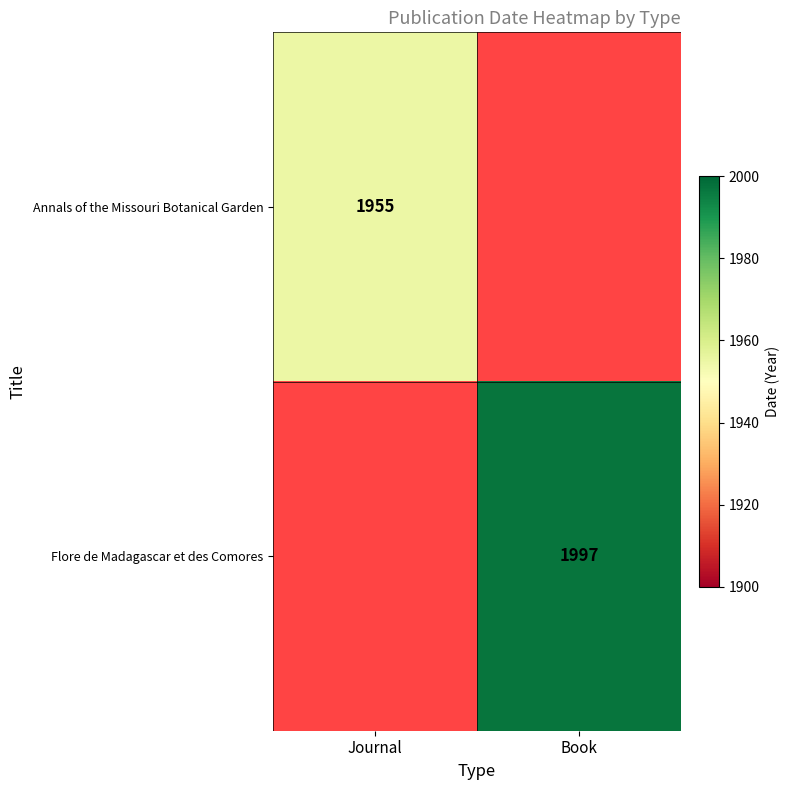

The value of Flore de Madagascar et des Comores at Book is 1997. True or false?

True